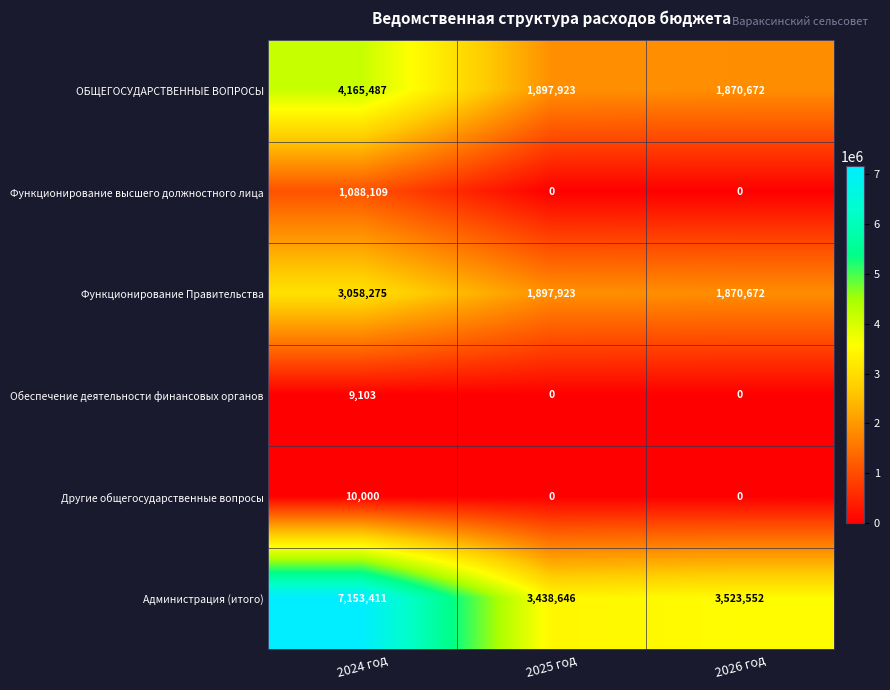

What is the greatest value displayed?

7153411